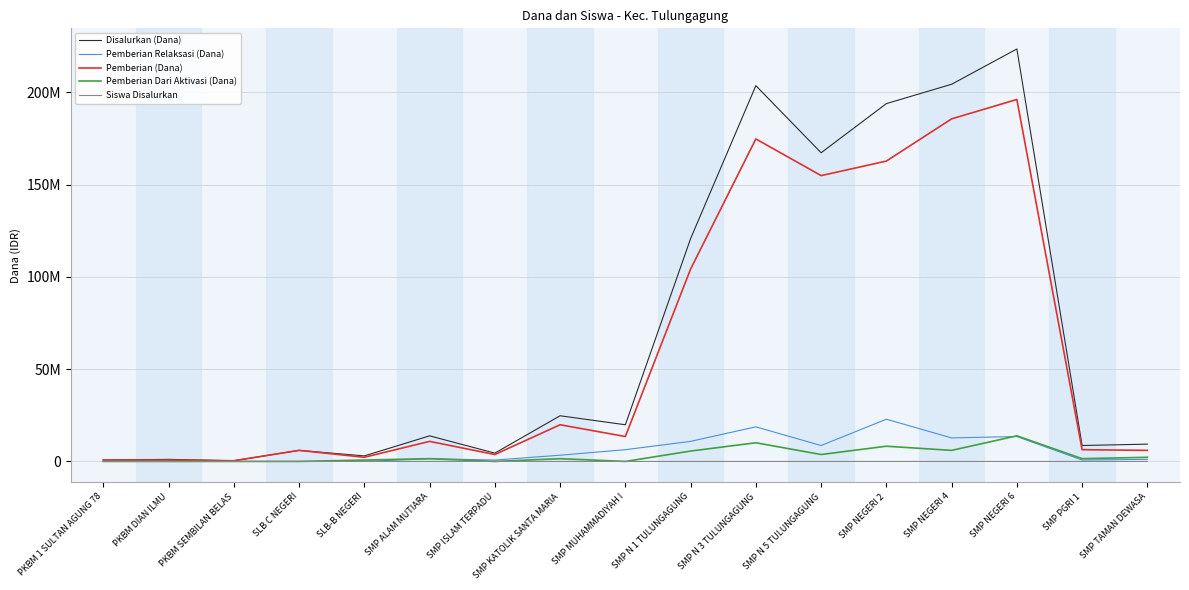

Is it true that Disalurkan (Dana) equals 24750000 at SMP KATOLIK SANTA MARIA?

True